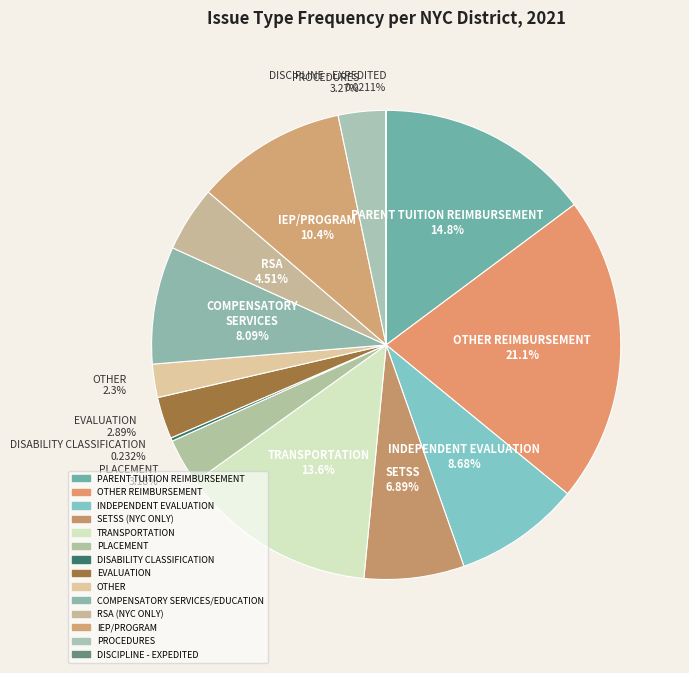

Rank the categories by value from lowest to highest.

DISCIPLINE - EXPEDITED, DISABILITY CLASSIFICATION, OTHER, EVALUATION, PLACEMENT, PROCEDURES, RSA (NYC ONLY), SETSS (NYC ONLY), COMPENSATORY SERVICES/EDUCATION, INDEPENDENT EVALUATION, IEP/PROGRAM, TRANSPORTATION, PARENT TUITION REIMBURSEMENT, OTHER REIMBURSEMENT